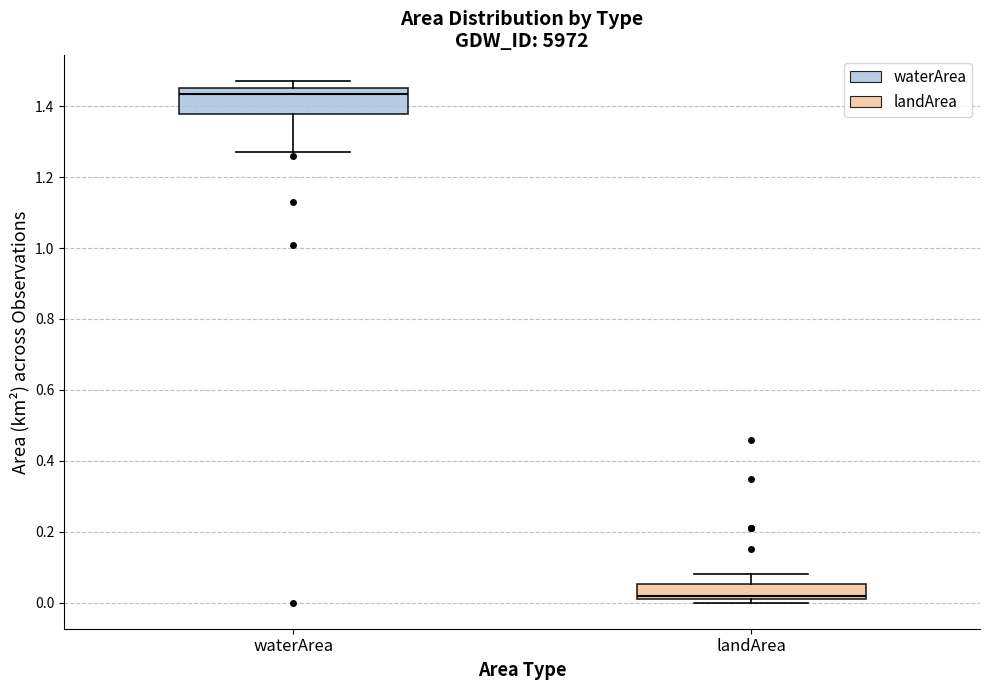

Where is the lower edge of the box for waterArea on the y-axis? The values are not printed on the chart, so give them approximately, as read against the axis.

1.38